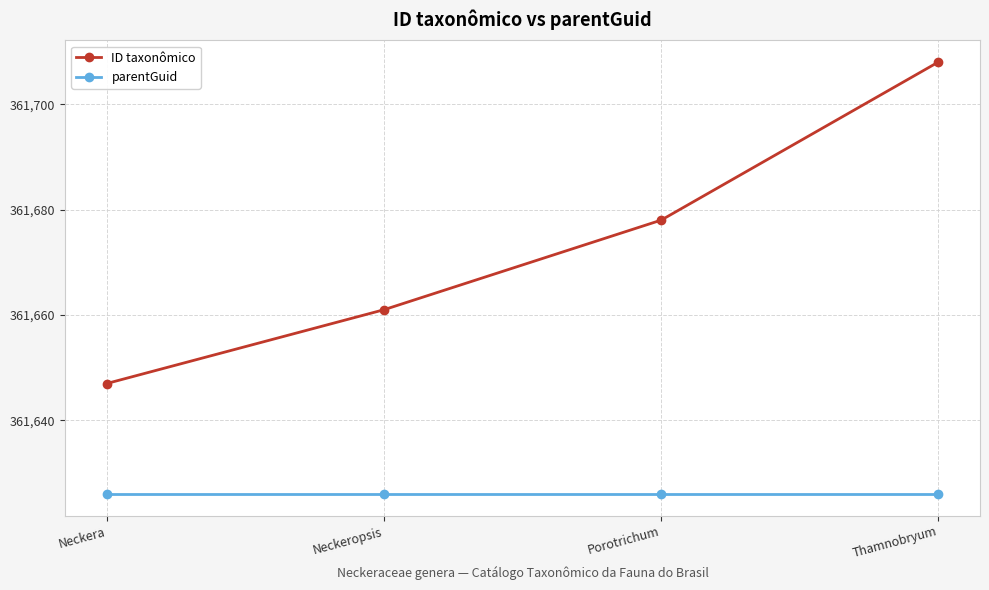

Reading right to left, extract all data points from this chart.

ID taxonômico: Thamnobryum=361708	Porotrichum=361678	Neckeropsis=361661	Neckera=361647
parentGuid: Thamnobryum=361626	Porotrichum=361626	Neckeropsis=361626	Neckera=361626